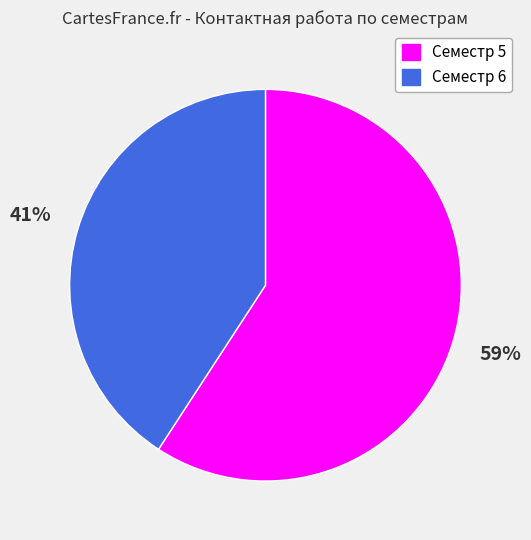

How many slices are in this pie chart?

2